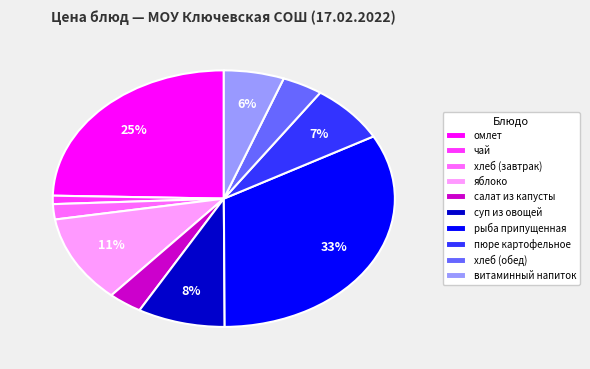

Count the number of slices in the pie.

10